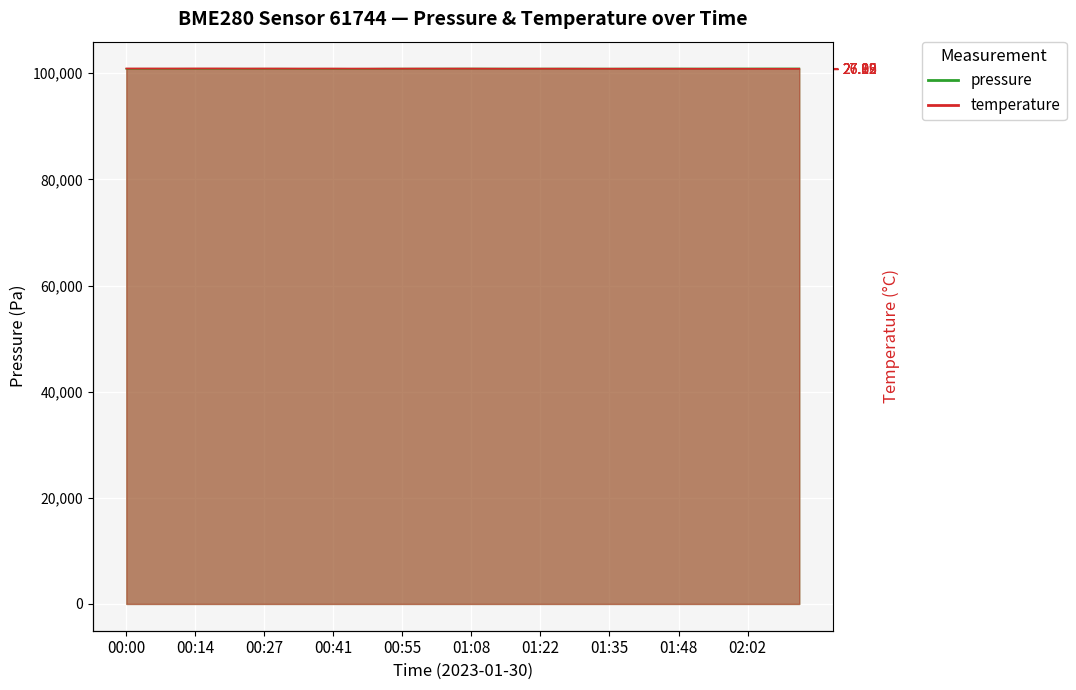

What is the difference between the maximum and minimum values in the temperature series?

61.5